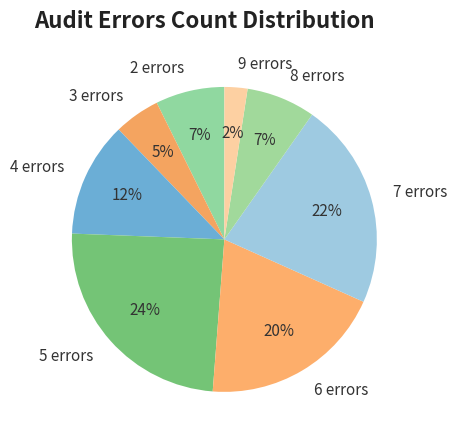

Is the sum of 2 errors and 7 errors greater than half?

No